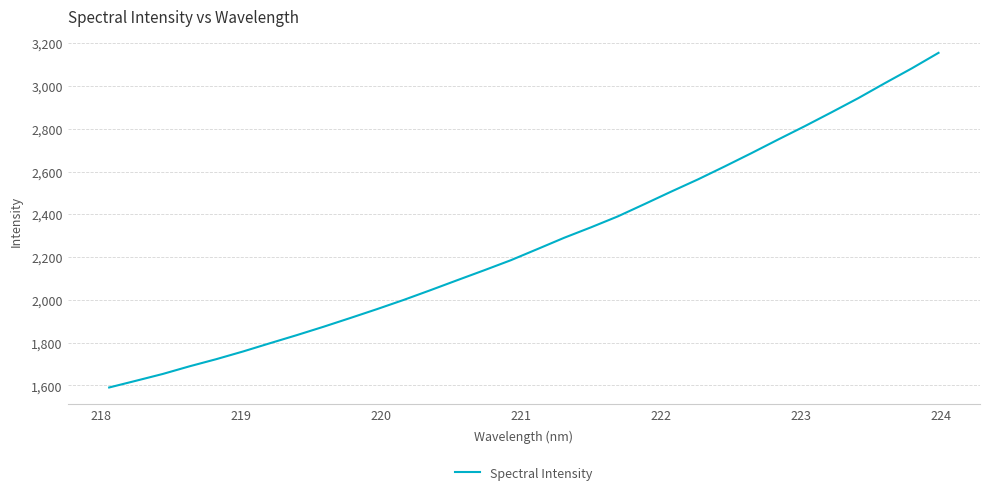

What is the difference between the maximum and minimum values?

1564.3